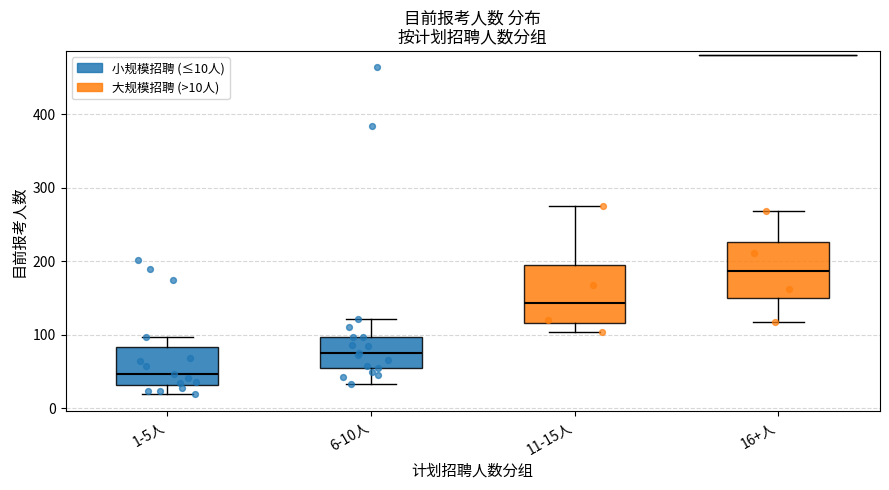

Which box's median line is the highest?

16+人